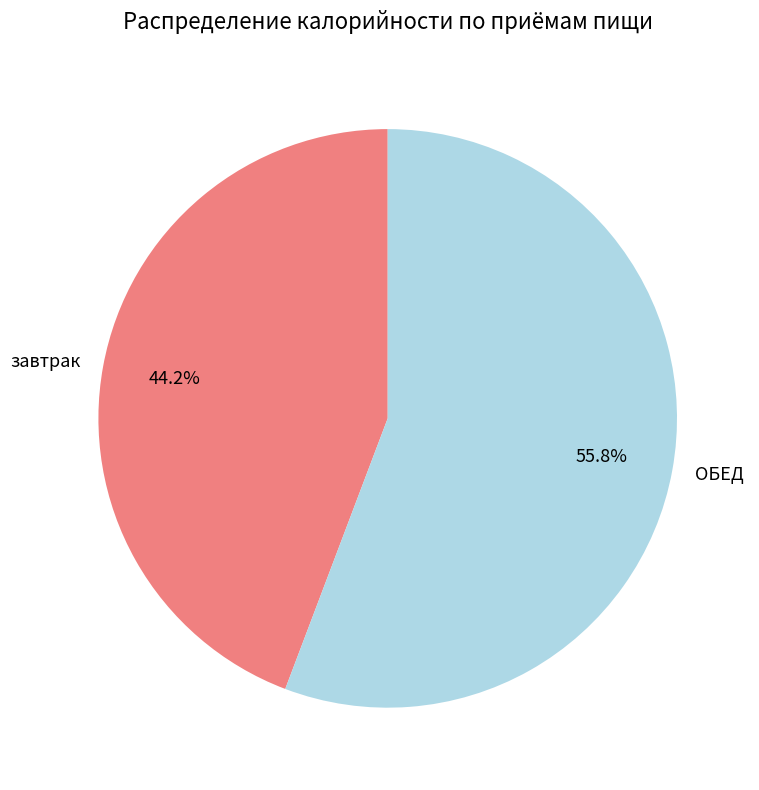

To the nearest percent, what portion does ОБЕД represent?

56%